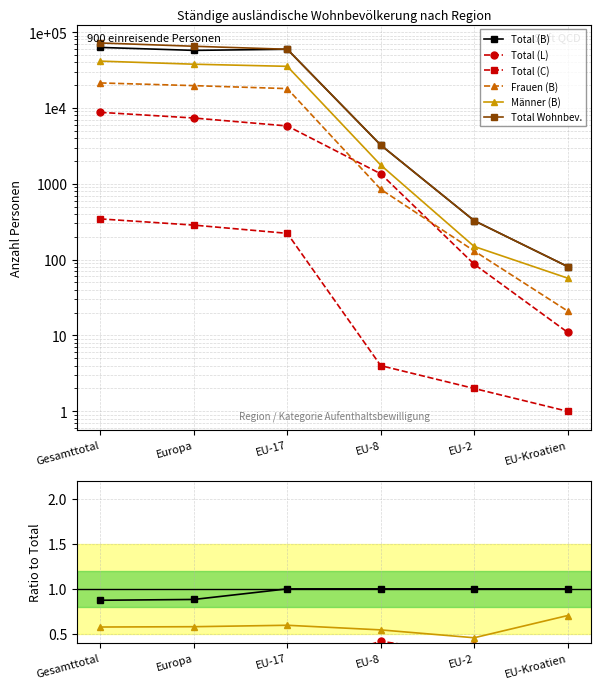

How many lines are shown in the chart?

6